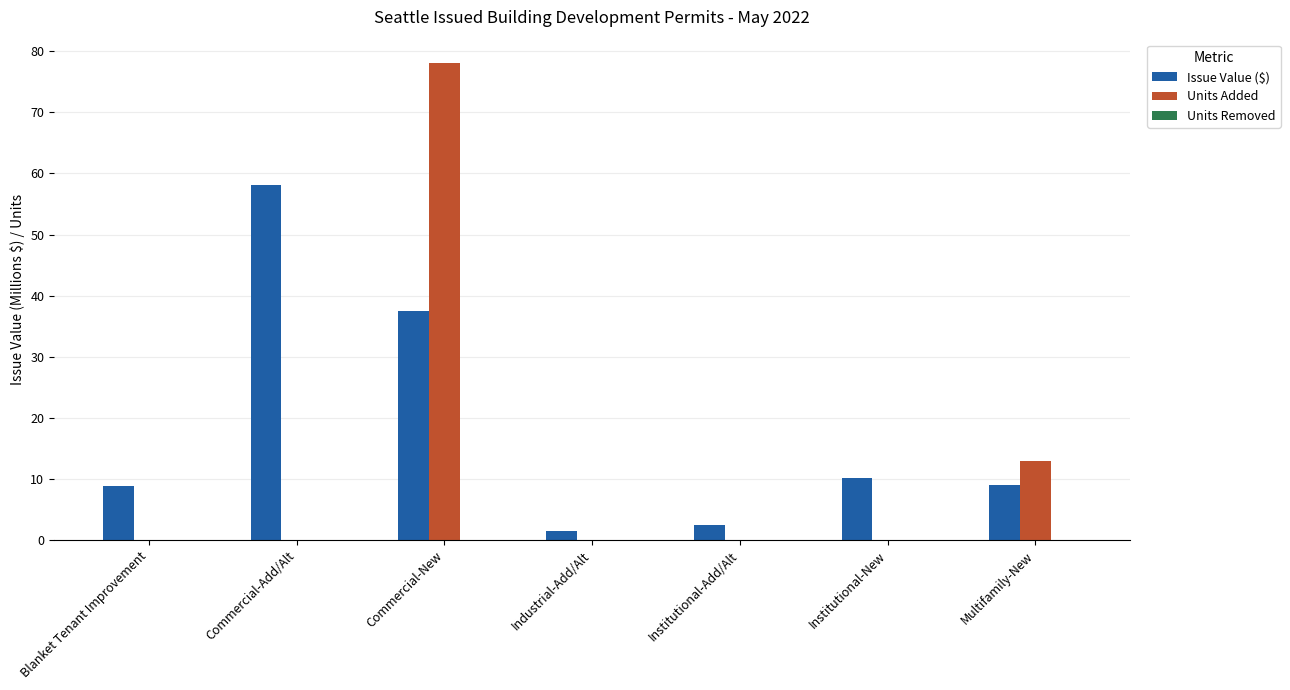

At which label is Issue Value ($) closest to 29?

Commercial-New